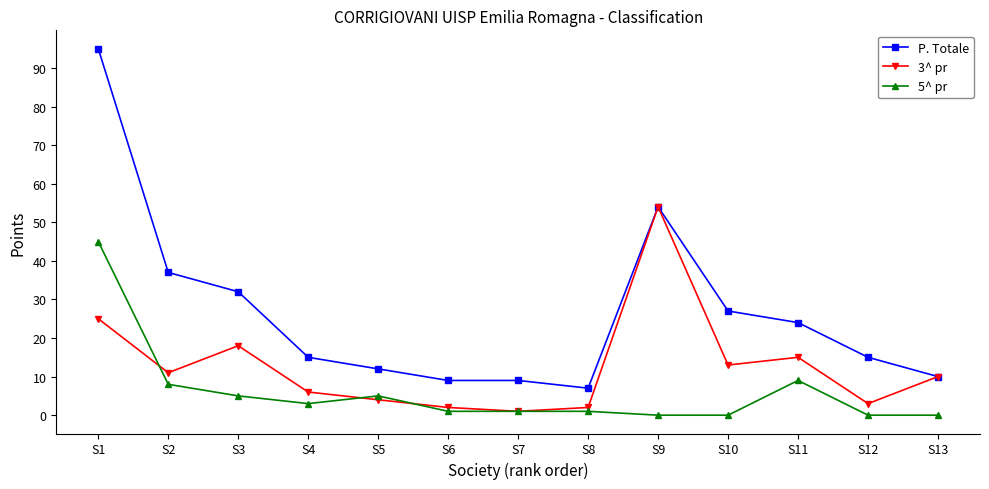

Is the value of 5^ pr at S13 greater than the value of 3^ pr at S5?

No